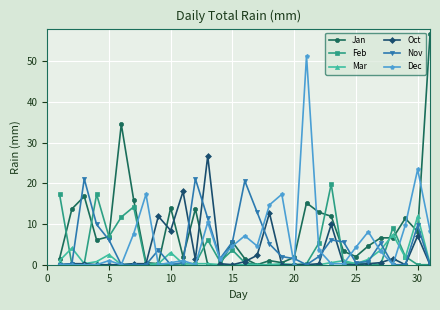

True or false: Mar and Jan cross at least once.

True